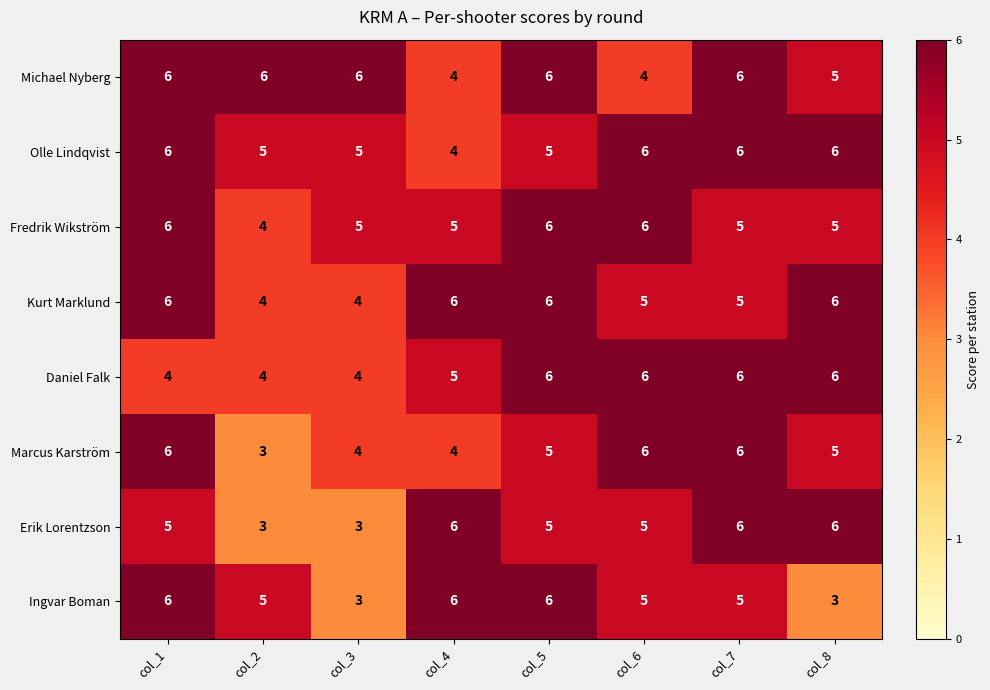

Where does the Fredrik Wikström series first go above 5?

col_1